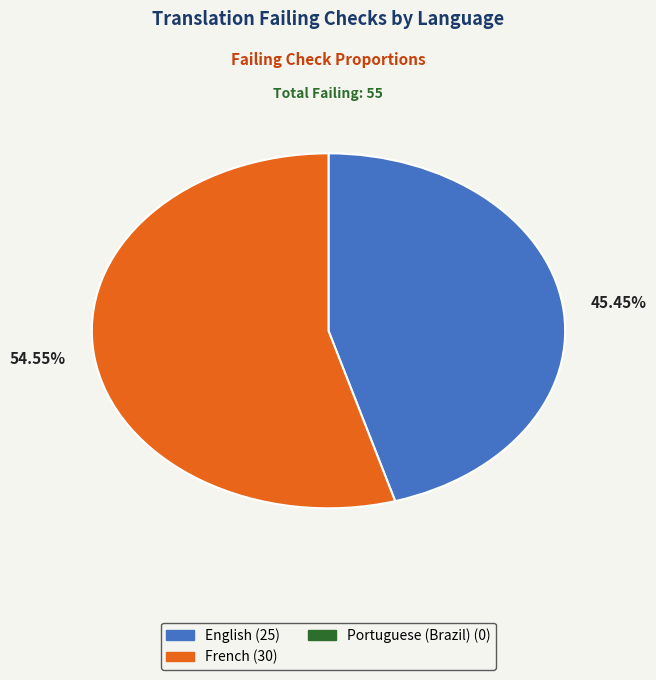

To the nearest percent, what is the difference between the largest and smallest slice percentages?

9%